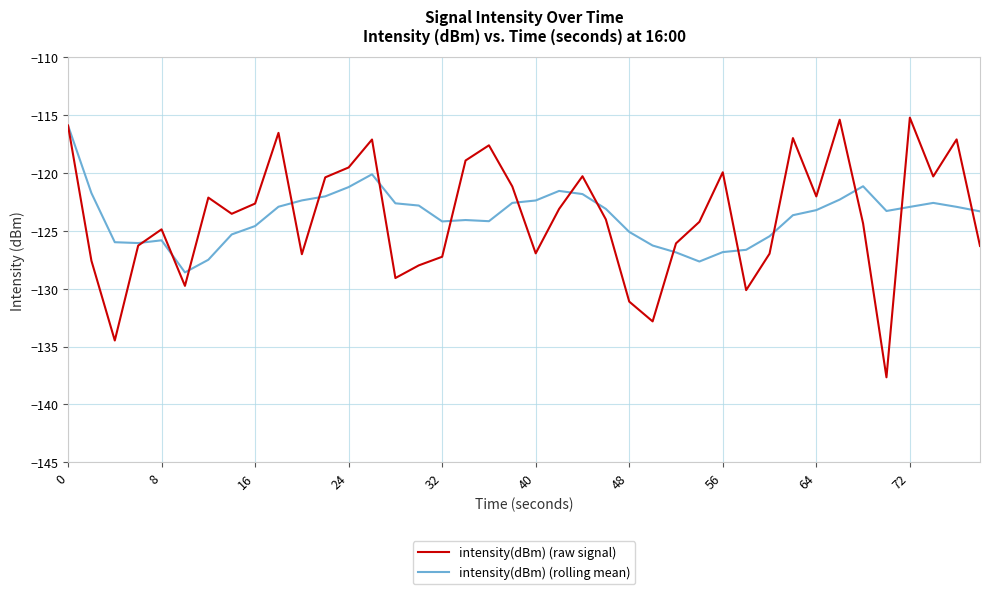

What is the minimum value for intensity(dBm) (raw signal)?

-137.7